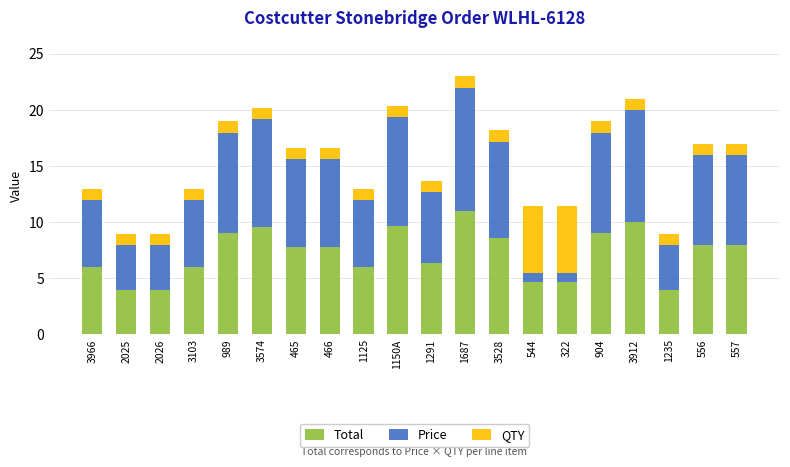

Which category has the highest value in the Total series?

1687